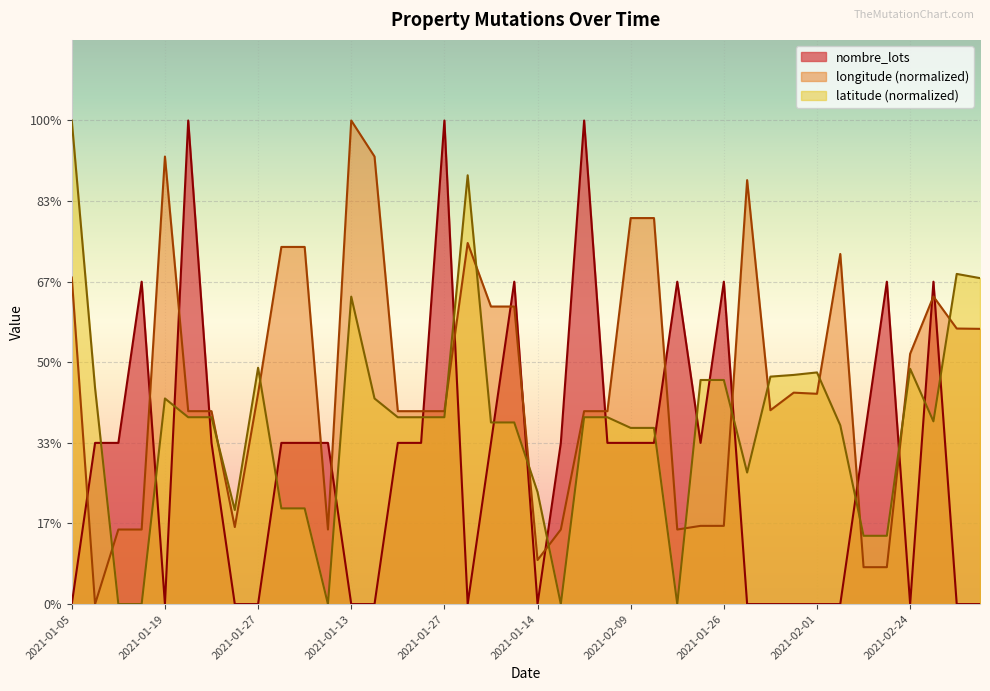

How many categories are shown in the chart?

40